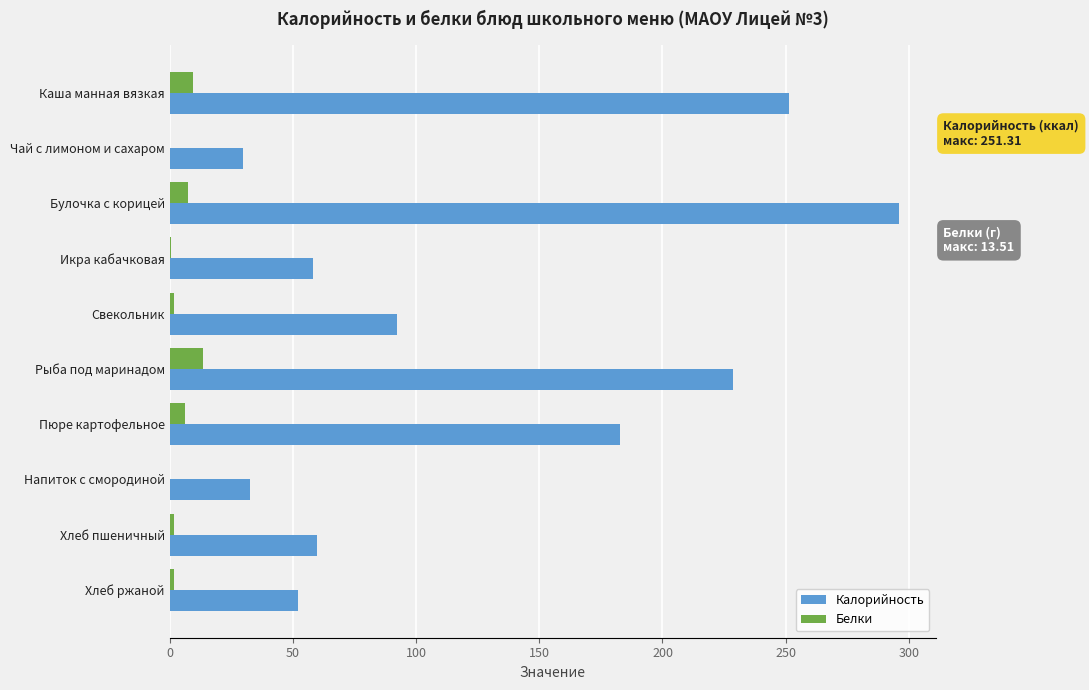

Which series has the largest total across all categories?

Калорийность